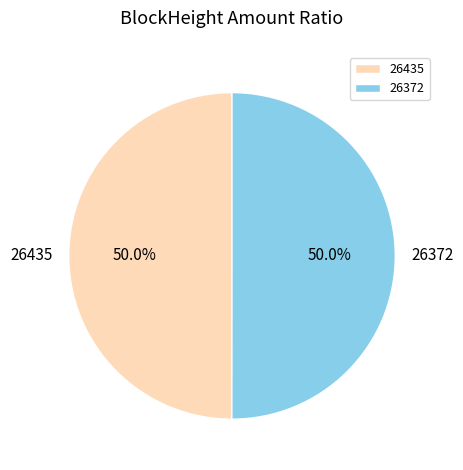

Approximately how many times larger is the value at 26372 compared to 26435?

1.0